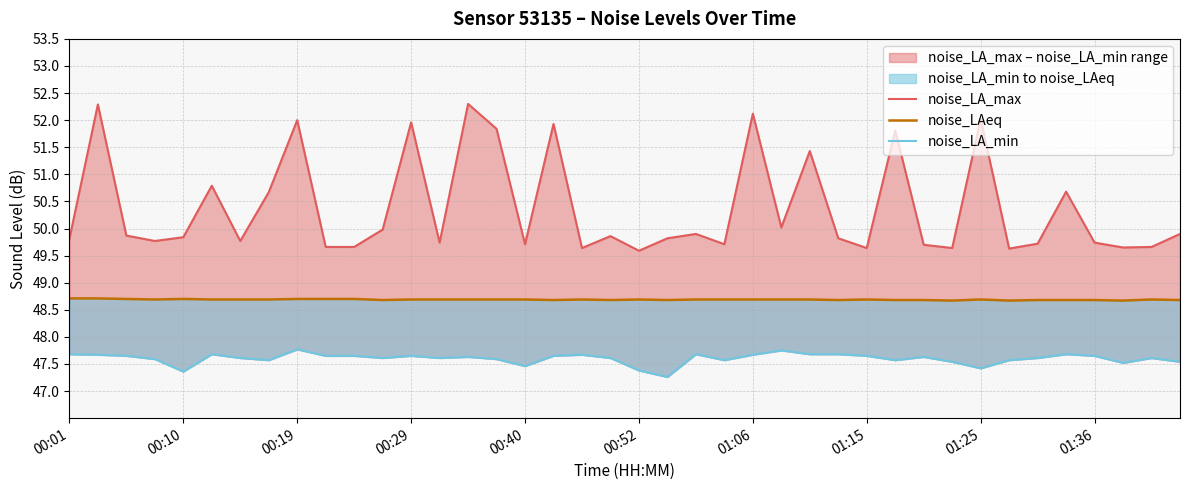

Reading right to left, list all the values displayed in this chart.

noise_LA_max: 49.9	49.7	49.6	49.7	50.7	49.7	49.6	52.0	49.6	49.7	51.8	49.6	49.8	51.4	50.0	52.1	49.7	49.9	49.8	49.6	49.9	49.6	51.9	49.7	51.8	52.3	49.7	52.0	50.0	49.7	49.7	52.0	50.7	49.8	50.8	49.8	49.8	49.9	52.3	49.8
noise_LAeq: 48.7	48.7	48.7	48.7	48.7	48.7	48.7	48.7	48.7	48.7	48.7	48.7	48.7	48.7	48.7	48.7	48.7	48.7	48.7	48.7	48.7	48.7	48.7	48.7	48.7	48.7	48.7	48.7	48.7	48.7	48.7	48.7	48.7	48.7	48.7	48.7	48.7	48.7	48.7	48.7
noise_LA_min: 47.5	47.6	47.5	47.6	47.7	47.6	47.6	47.4	47.5	47.6	47.6	47.6	47.7	47.7	47.8	47.7	47.6	47.7	47.3	47.4	47.6	47.7	47.6	47.5	47.6	47.6	47.6	47.6	47.6	47.6	47.6	47.8	47.6	47.6	47.7	47.4	47.6	47.6	47.7	47.7